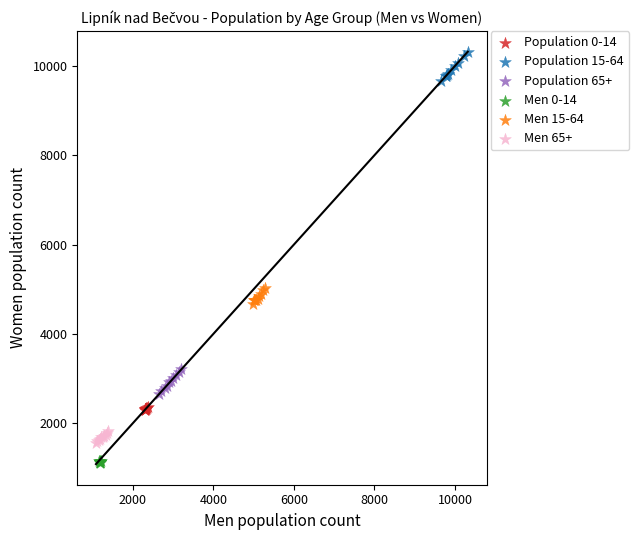

Which series contains the highest Y value?

Population 15-64